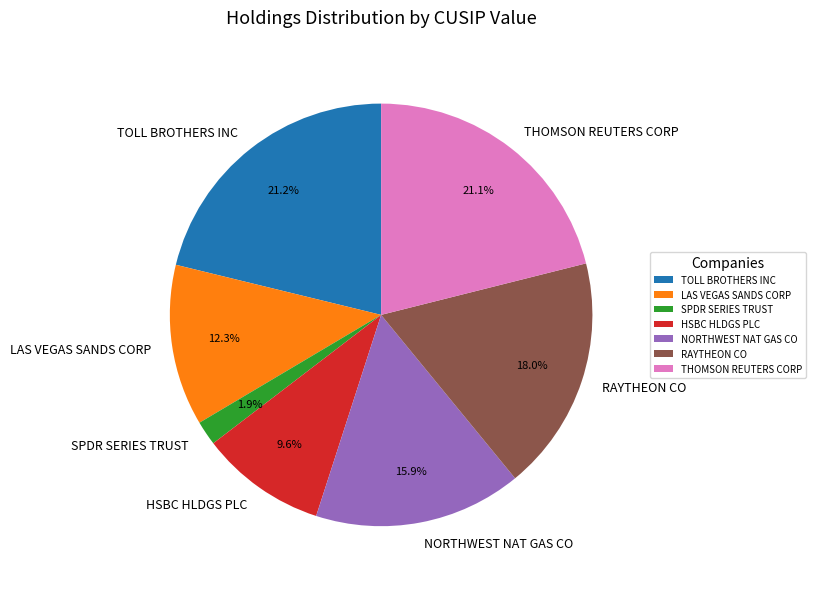

To the nearest percent, what is the average slice percentage?

14%